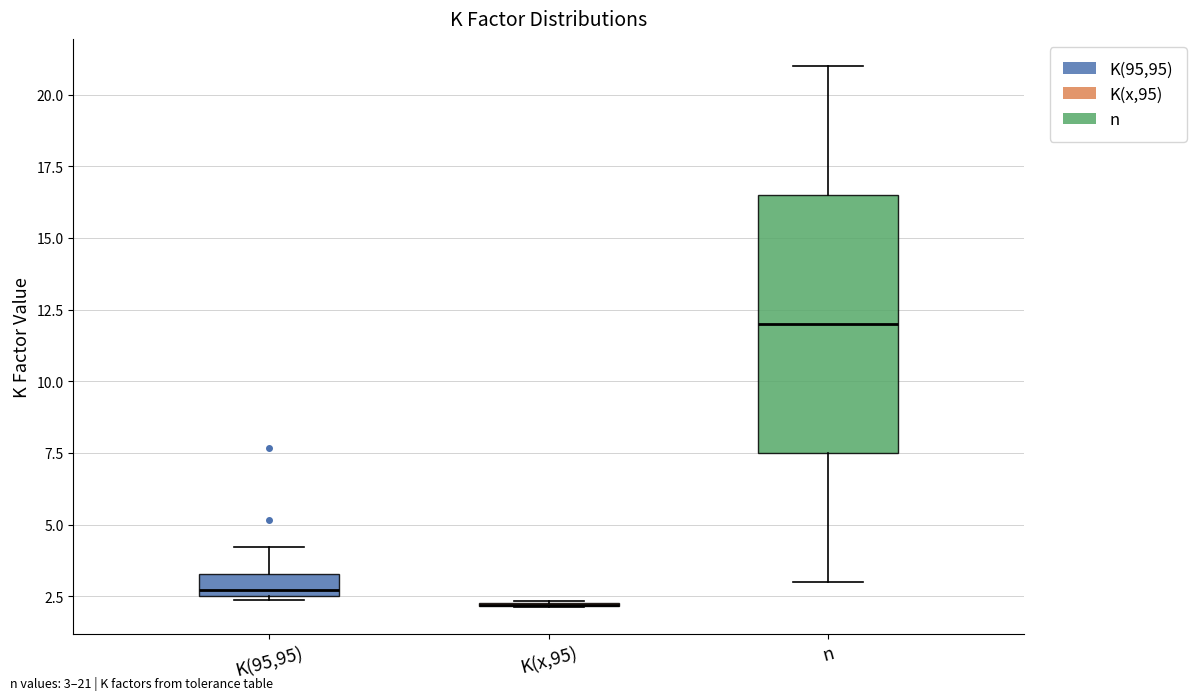

Reading left to right, read every box against the y-axis: the position of its median line, the range the box covers, and the ends of its whiskers. The values are not printed on the chart, so give them approximately, as read against the axis.

K(95,95): median 2.5 (just above the box's lower edge), box 2.5 to 3.5, whiskers 2.5 to 4.0
K(x,95): box collapsed to a line at 2.0, whiskers 2.0 to 2.5
n: median 12.0, box 7.5 to 16.5, whiskers 3.0 to 21.0